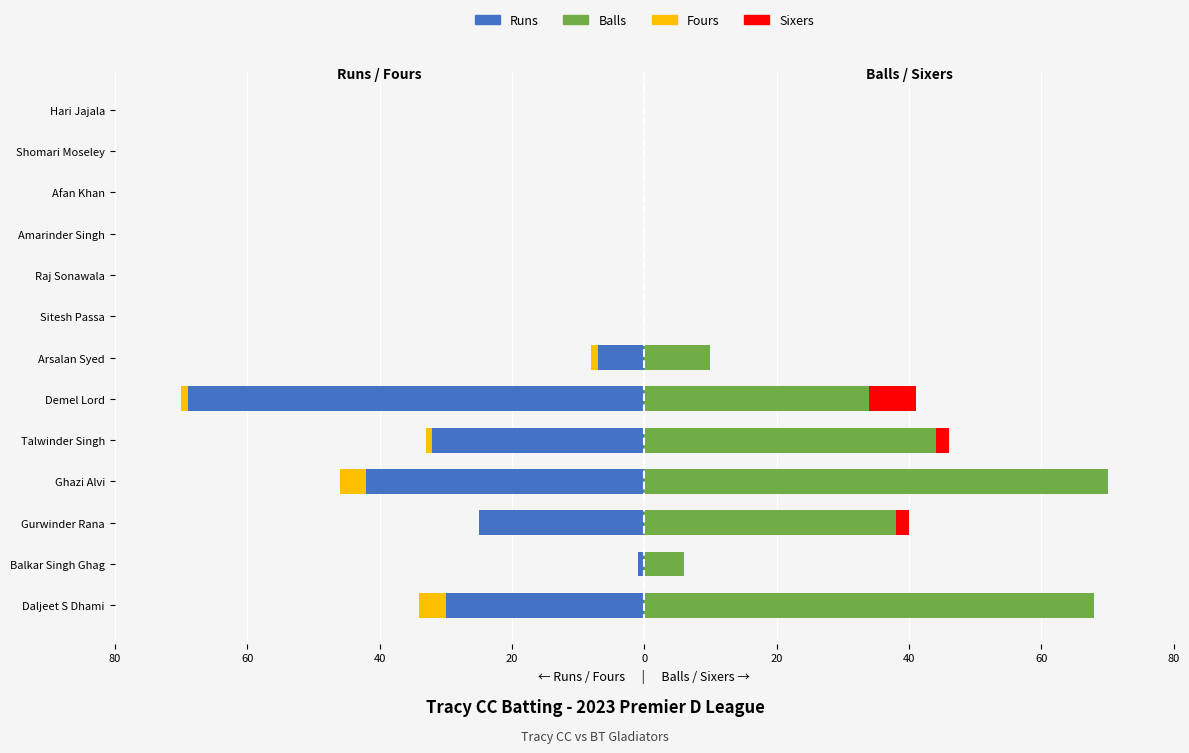

At how many categories does at least one series exceed 69?

1